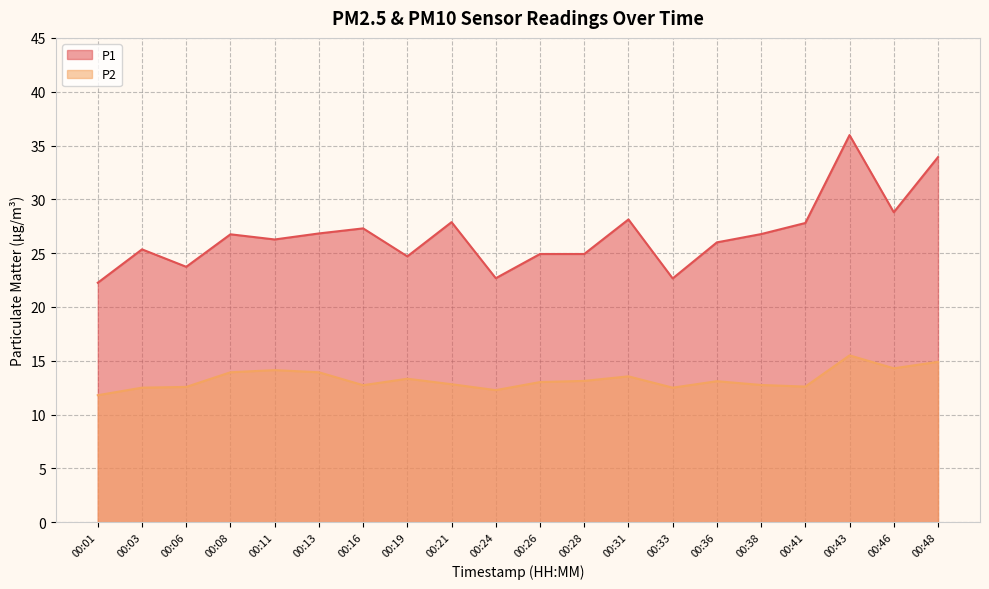

What is the difference between the P2 values at 00:08 and 00:06?

1.4